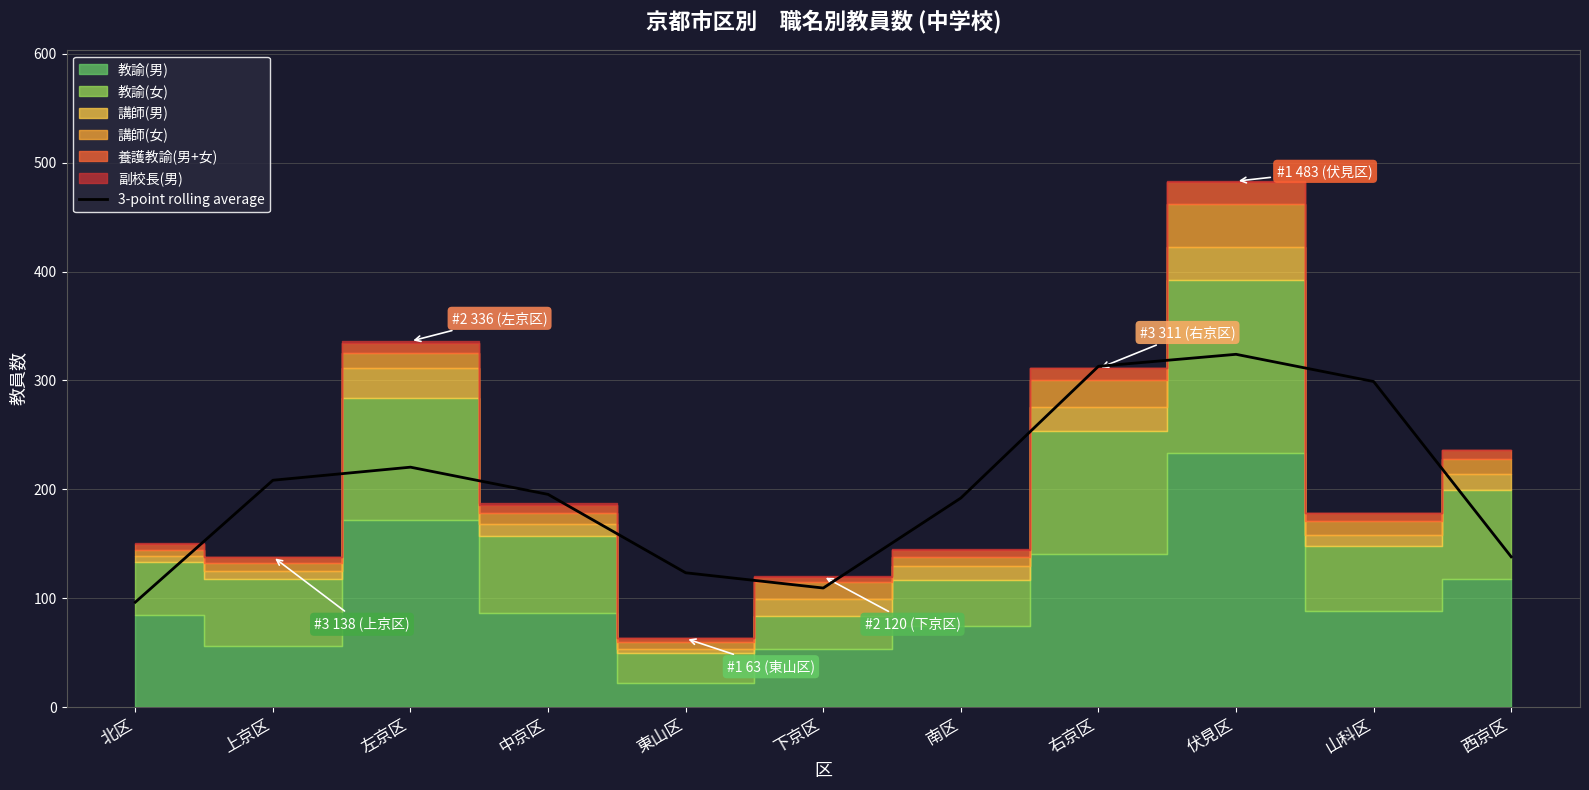

The chart shows a value of 324.0 at 伏見区. True or false?

True